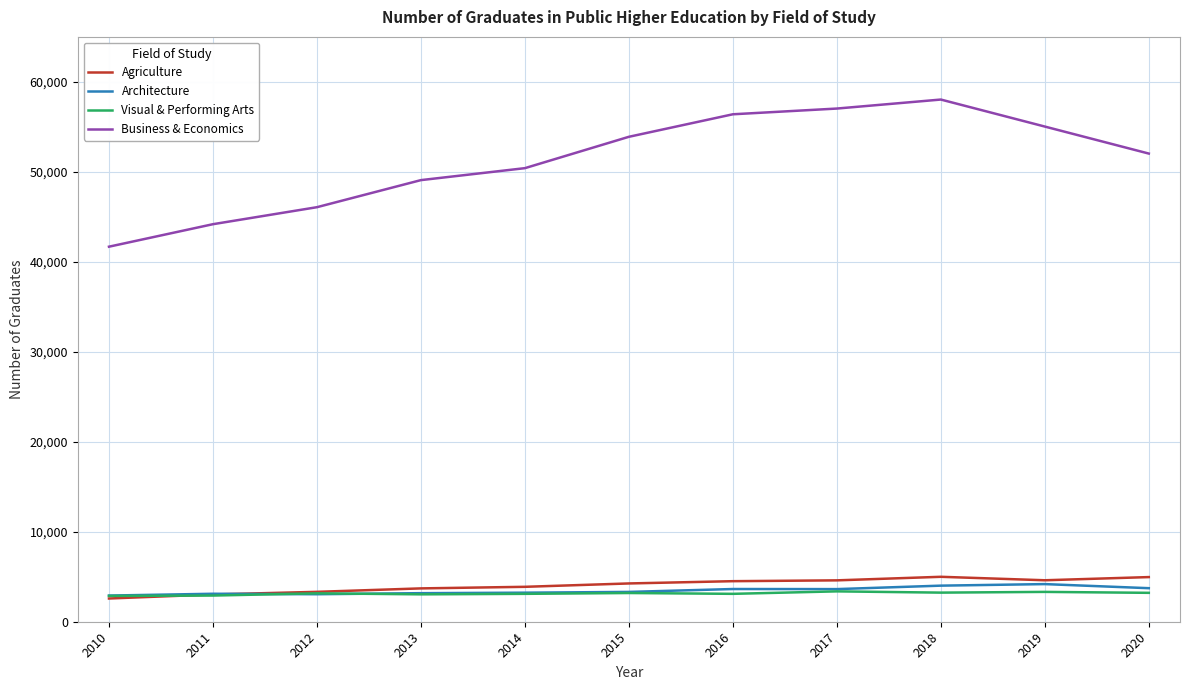

What is the difference between the highest and lowest values at 2013?

46009